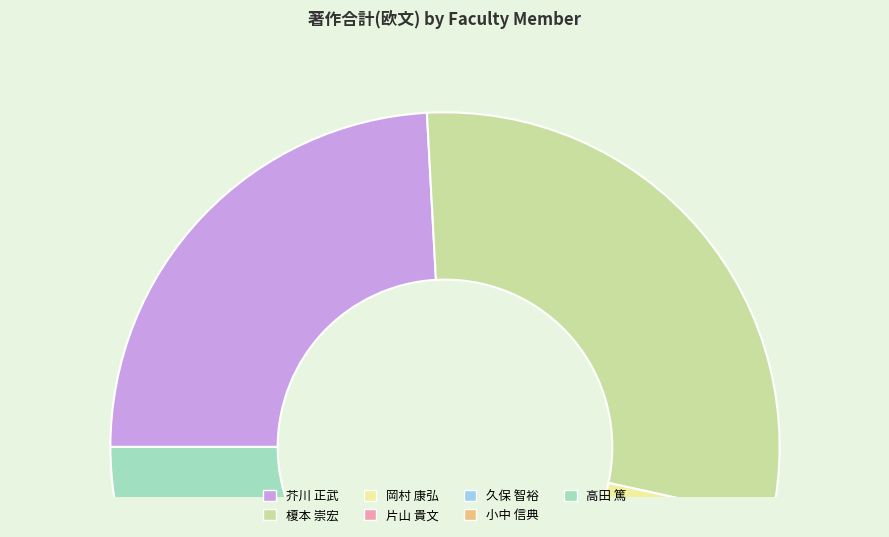

Which has a higher value, 片山 貴文 or 高田 篤?

高田 篤